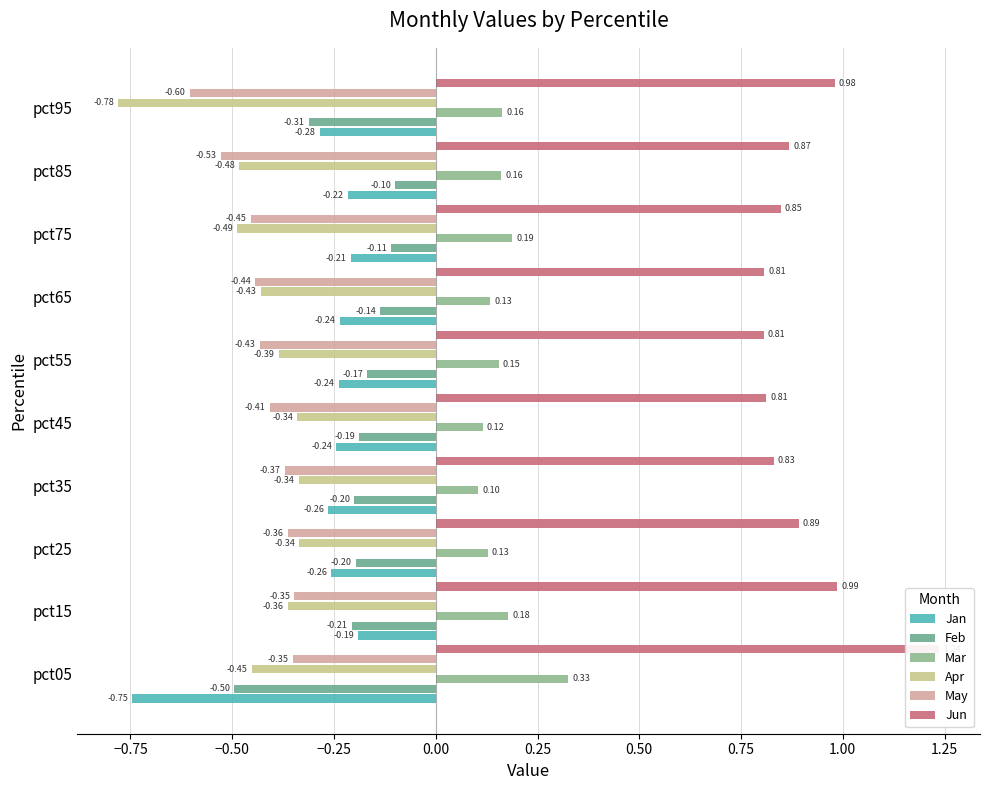

What is the value of the Jan bar at the 3rd from the left?

-0.3